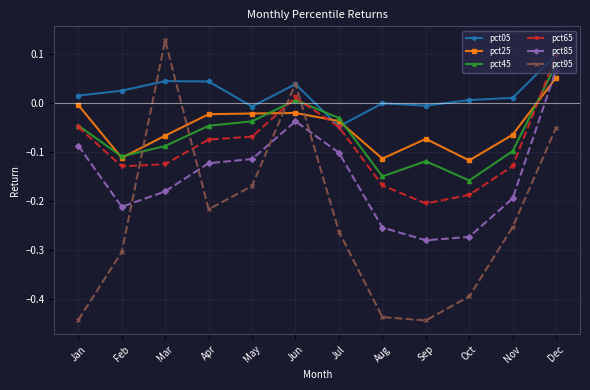

Does the chart have visible grid lines?

Yes